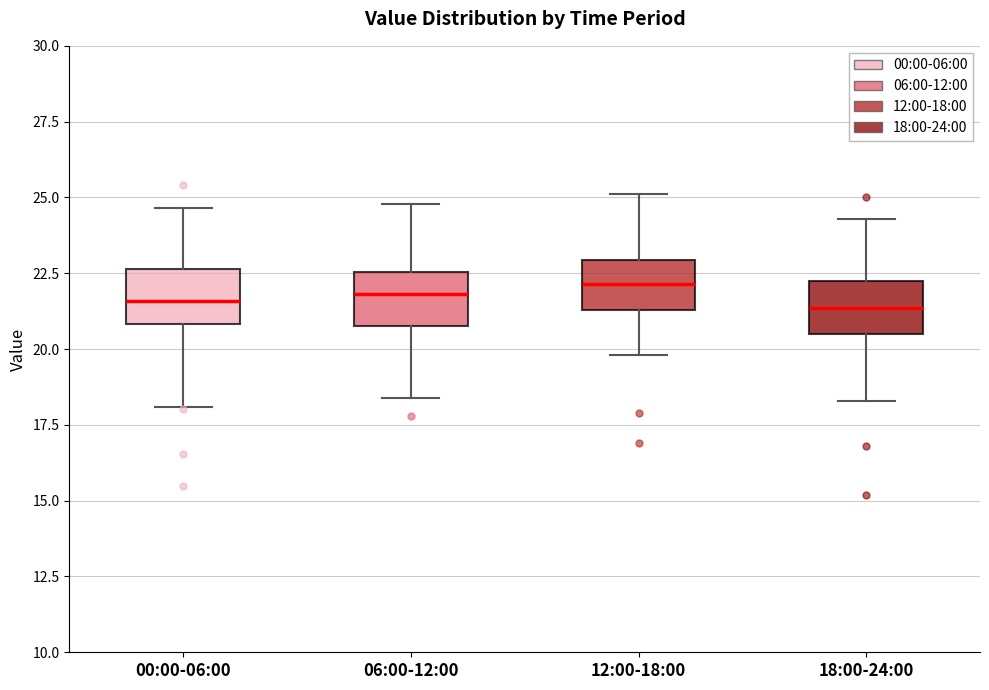

Reading left to right, read every box against the y-axis: the position of its median line, the range the box covers, and the ends of its whiskers. The values are not printed on the chart, so give them approximately, as read against the axis.

00:00-06:00: median 21.5, box 21.0 to 22.5, whiskers 18.0 to 24.5
06:00-12:00: median 22.0, box 21.0 to 22.5, whiskers 18.5 to 25.0
12:00-18:00: median 22.0, box 21.5 to 23.0, whiskers 20.0 to 25.0
18:00-24:00: median 21.5, box 20.5 to 22.5, whiskers 18.5 to 24.5